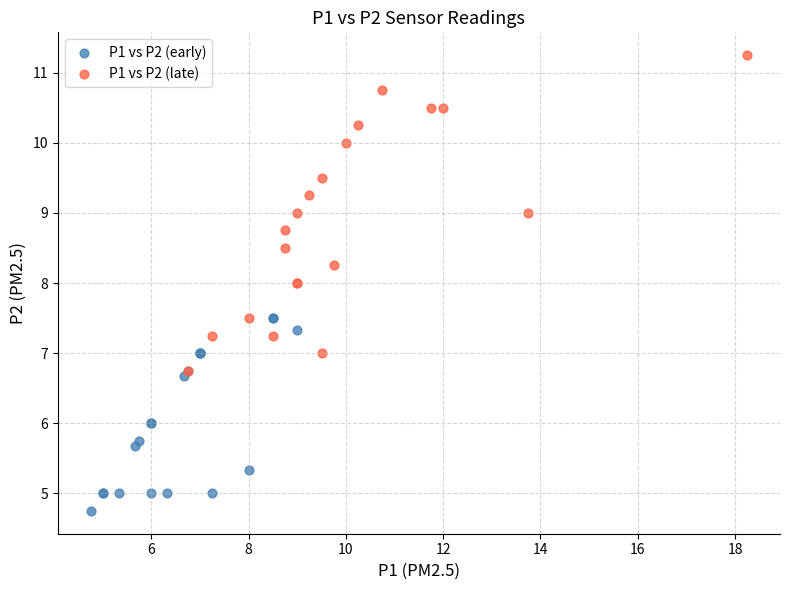

Which series has the widest spread of Y values?

P1 vs P2 (late)